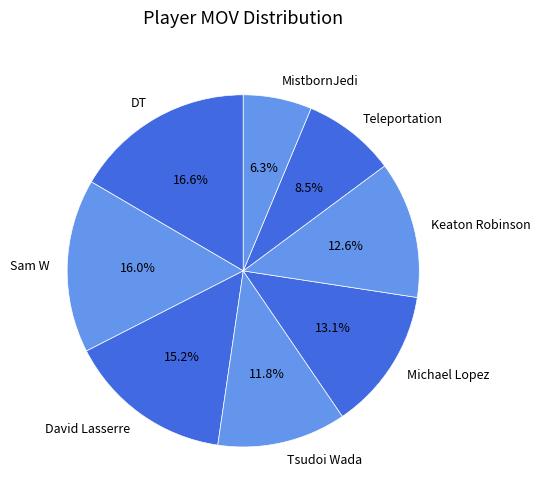

Count the number of slices in the pie.

8